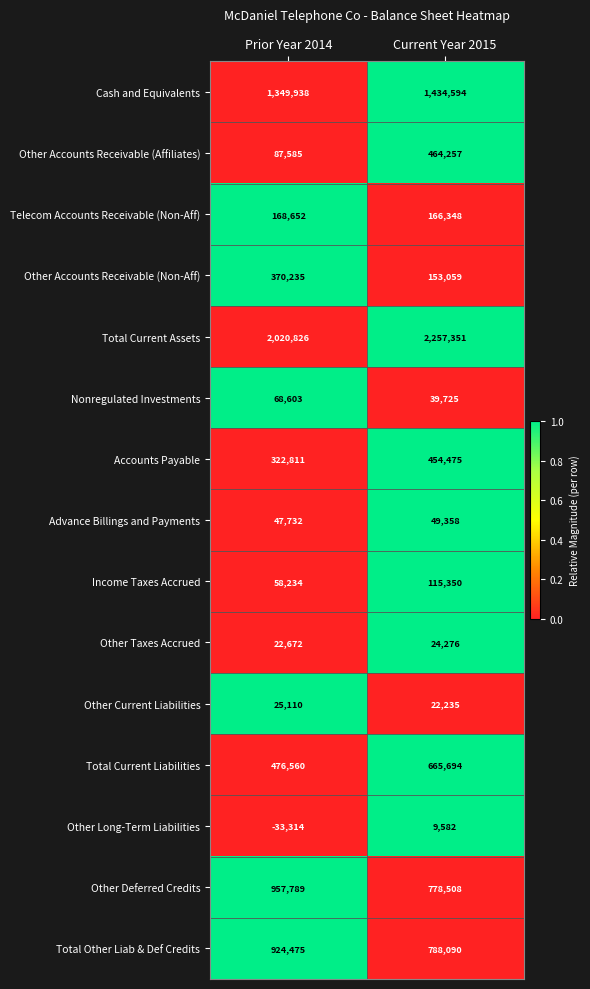

Reading left to right, transcribe all the data shown in this chart.

Cash and Equivalents: 1349938	1434594
Other Accounts Receivable (Affiliates): 87585	464257
Telecom Accounts Receivable (Non-Aff): 168652	166348
Other Accounts Receivable (Non-Aff): 370235	153059
Total Current Assets: 2020826	2257351
Nonregulated Investments: 68603	39725
Accounts Payable: 322811	454475
Advance Billings and Payments: 47732	49358
Income Taxes Accrued: 58234	115350
Other Taxes Accrued: 22672	24276
Other Current Liabilities: 25110	22235
Total Current Liabilities: 476560	665694
Other Long-Term Liabilities: -33314	9582
Other Deferred Credits: 957789	778508
Total Other Liab & Def Credits: 924475	788090